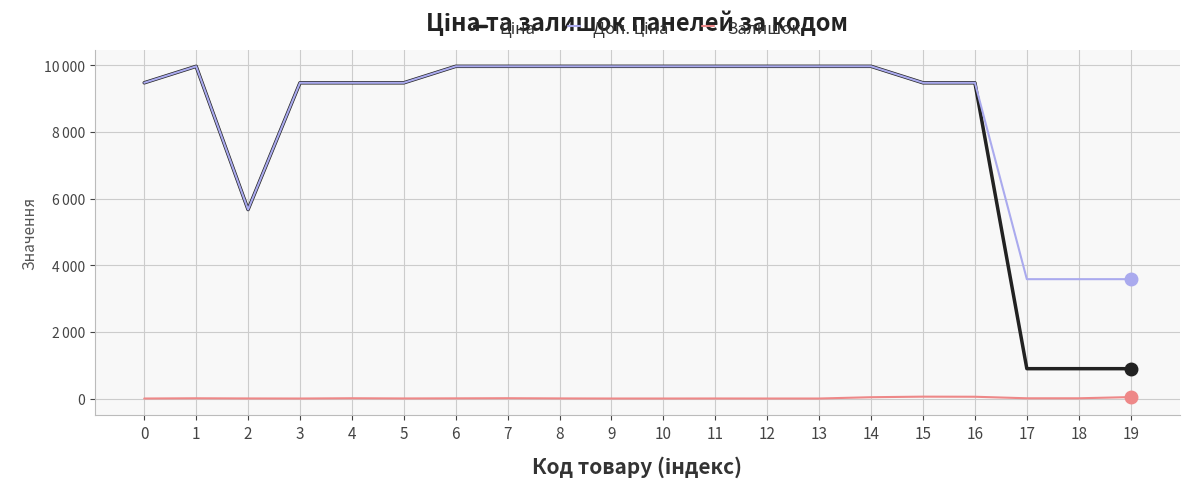

True or false: Ціна and Залишок cross at least once.

False